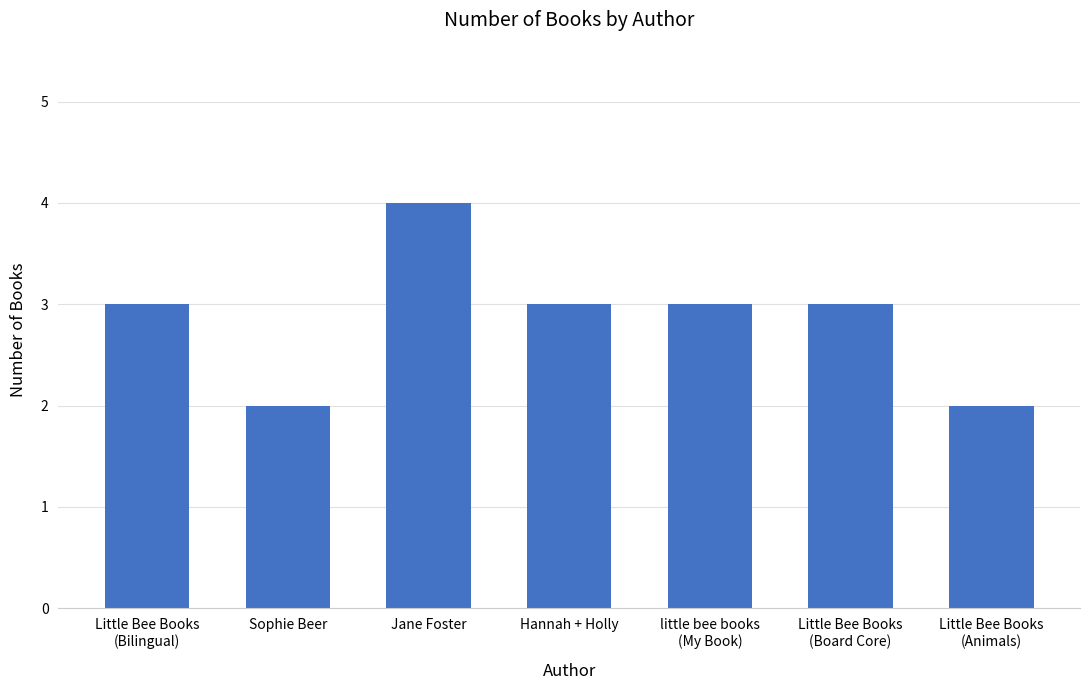

Between Hannah + Holly and Jane Foster, which is larger?

Jane Foster